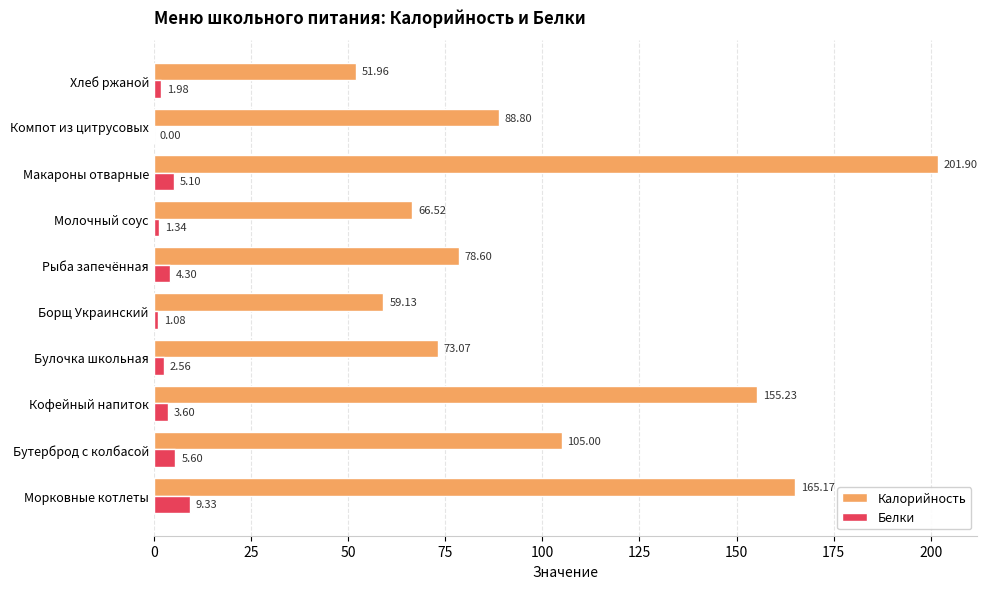

At which label is Белки closest to 4?

Рыба запечённая